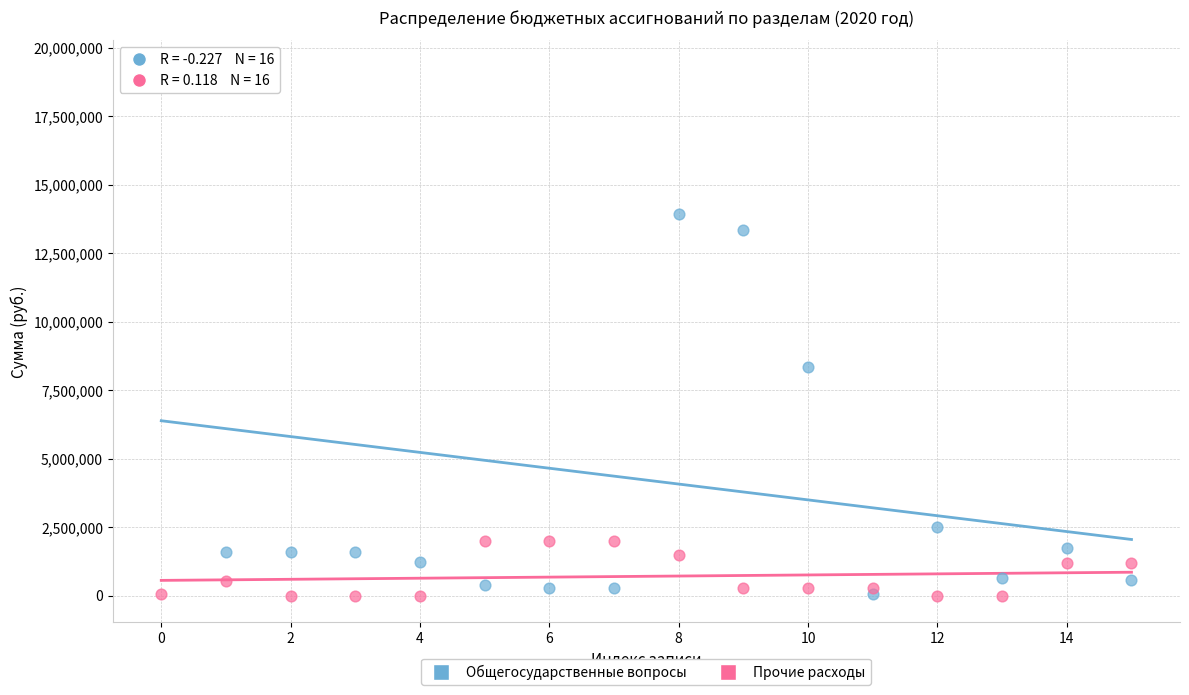

Which series has the largest Y range (max minus min)?

Общегосударственные вопросы